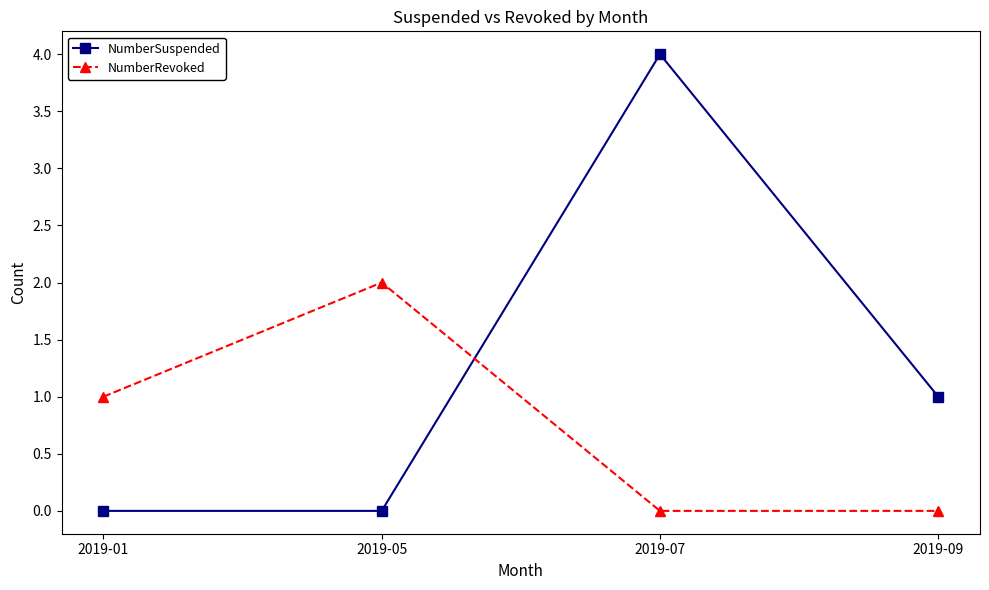

The value of NumberSuspended at 2019-01 is 0. True or false?

True